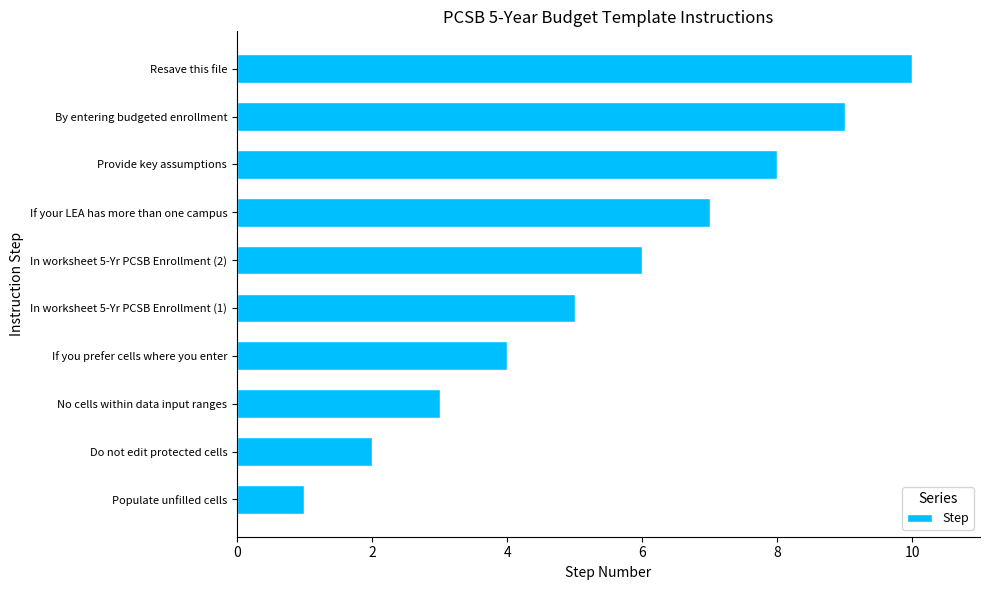

What is the minimum value shown in the chart?

1